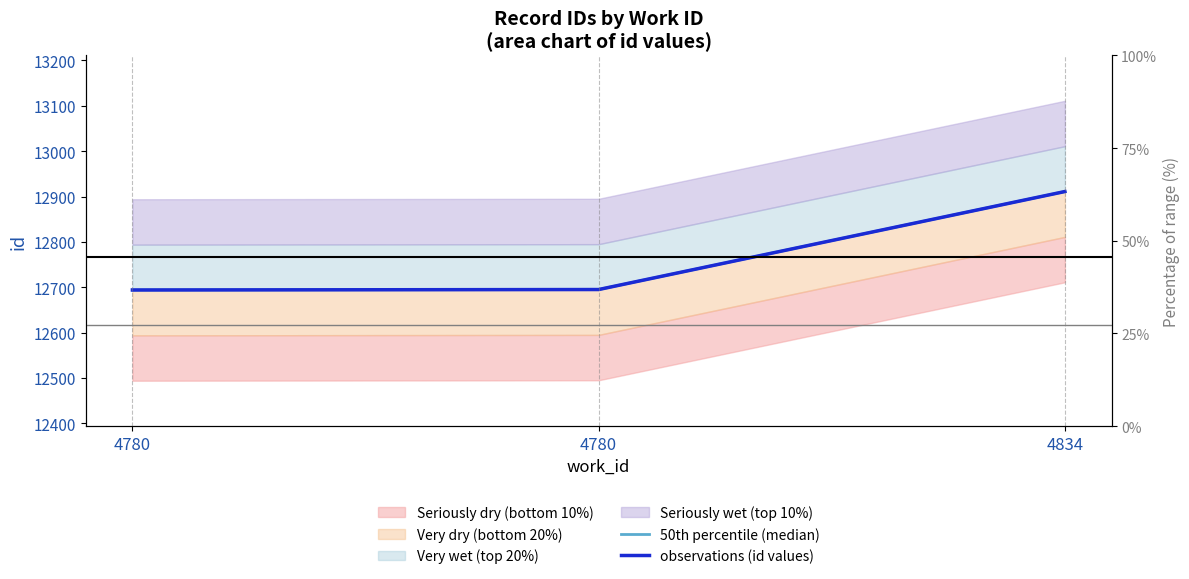

Reading left to right, transcribe all the data shown in this chart.

50th percentile (median): 4780=12694	4780=12695	4834=12911
observations (id values): 4780=12694	4780=12695	4834=12911